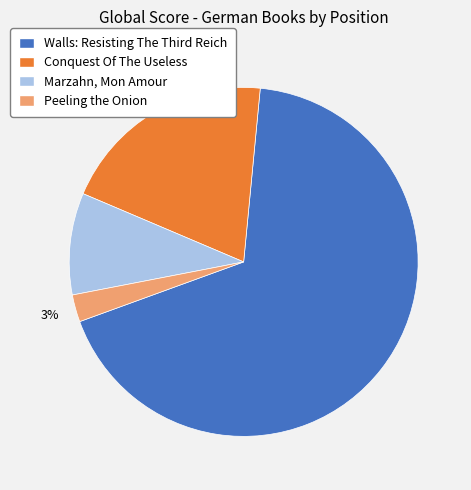

Which slice represents more than half of the pie?

Walls: Resisting The Third Reich